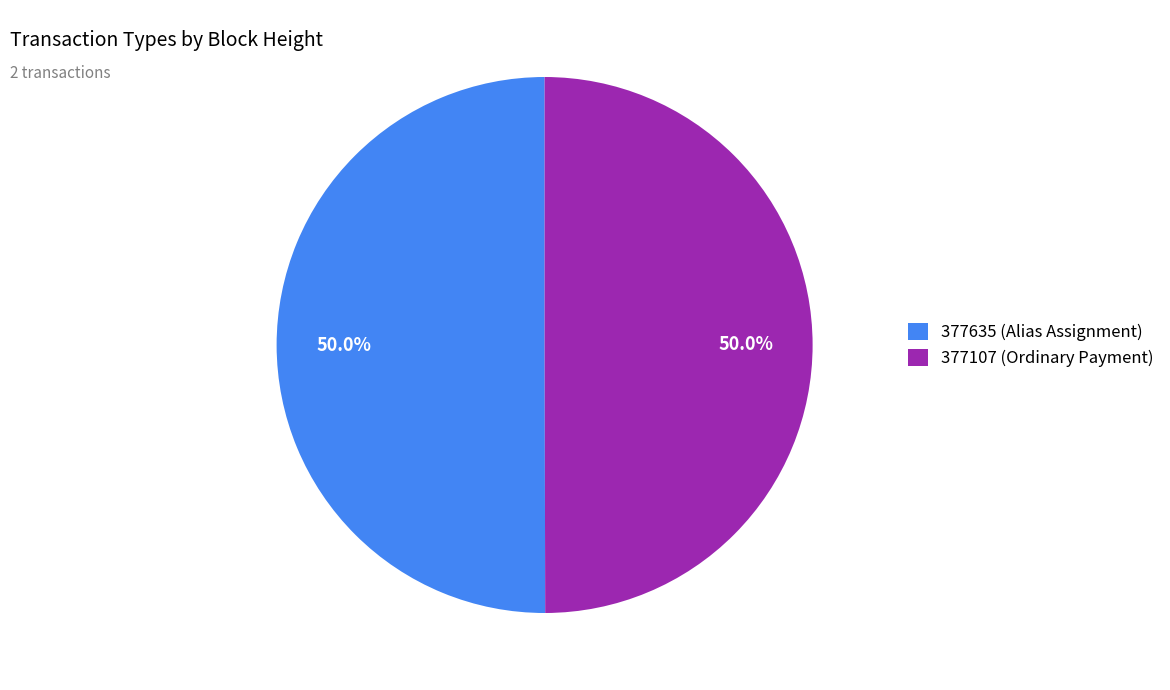

What is the ratio of the value at 377107 (Ordinary Payment) to the value at 377635 (Alias Assignment)?

1.0